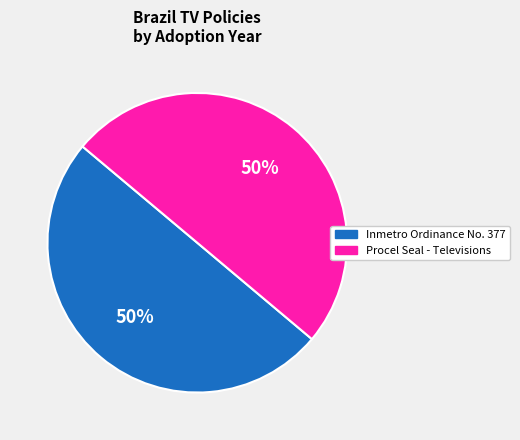

The Procel Seal - Televisions slice represents 62% of the pie. True or false?

False